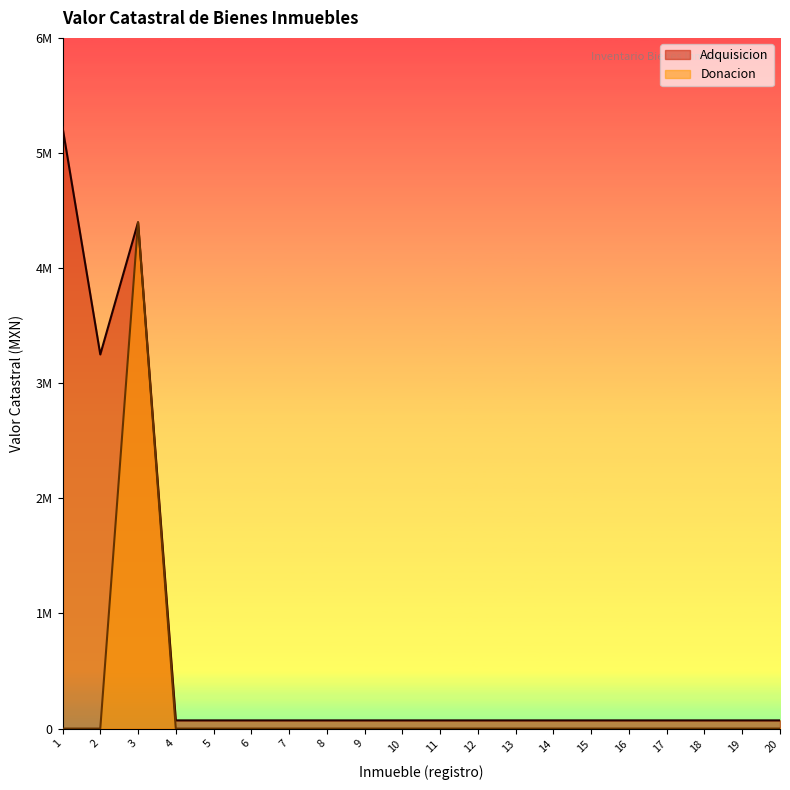

True or false: Donacion and Adquisicion cross at least once.

False